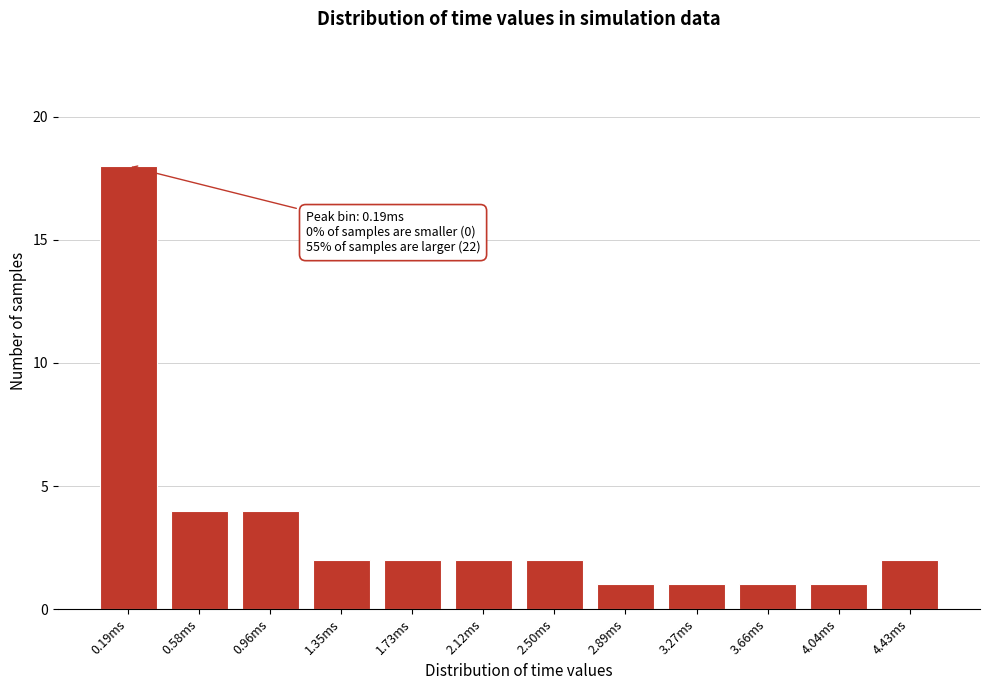

Reading right to left, what are all the values shown in this chart?

2	1	1	1	1	2	2	2	2	4	4	18